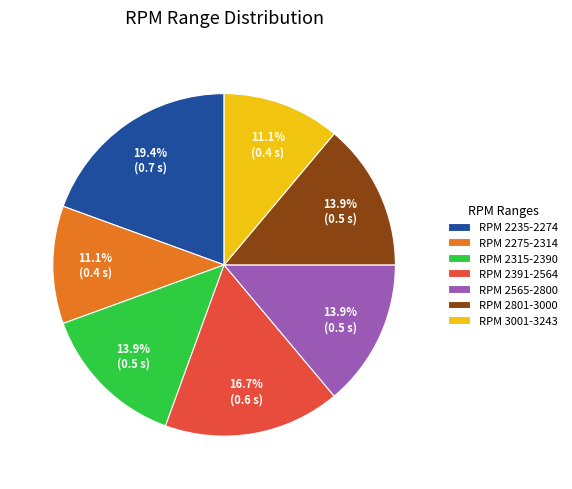

To the nearest percent, what is the average slice percentage?

14%